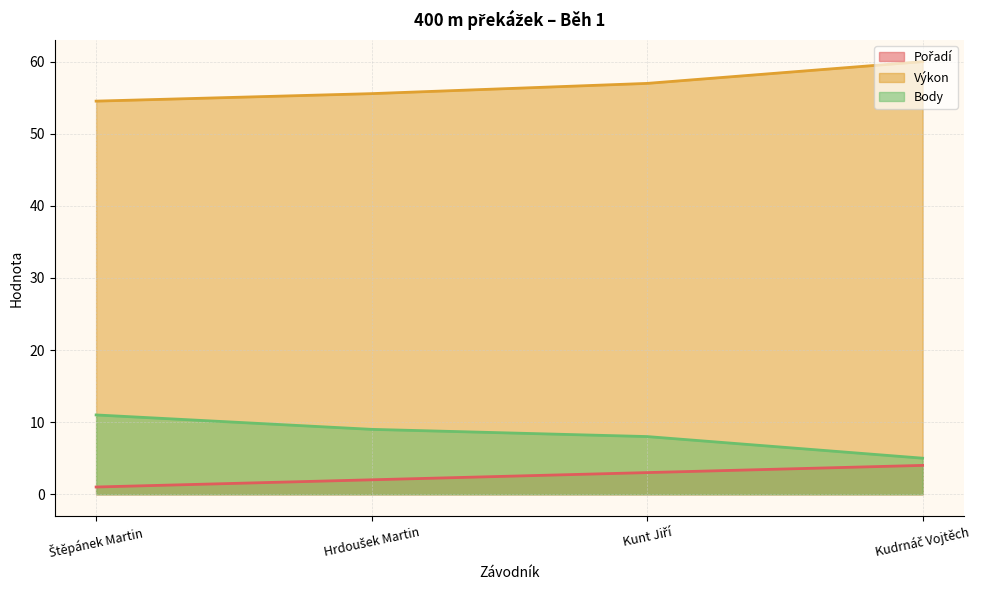

At which category does the chart reach its minimum across all series?

Štěpánek Martin